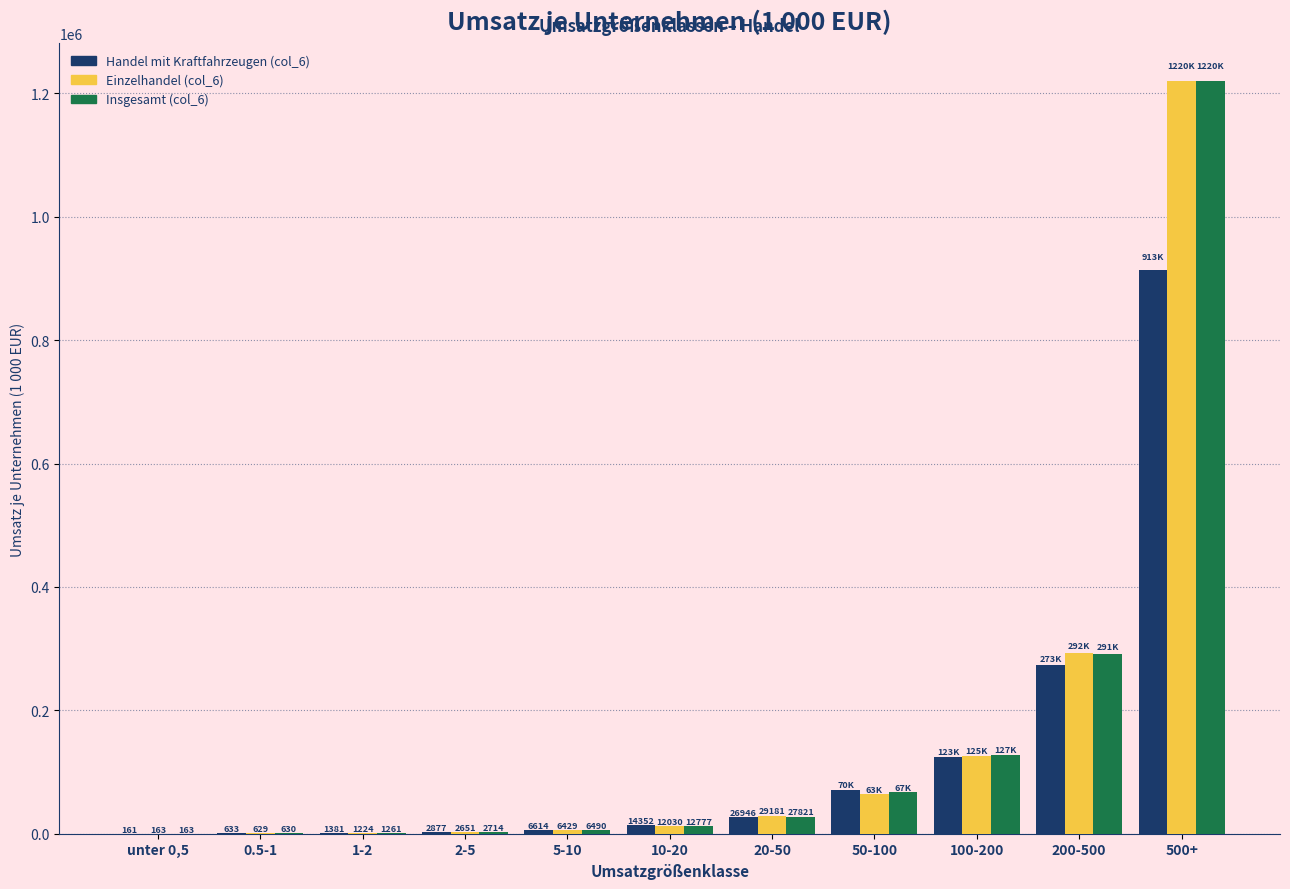

Reading right to left, list all the values displayed in this chart.

Handel mit Kraftfahrzeugen (col_6): 500+=913981	200-500=273212	100-200=123996	50-100=70630	20-50=26946	10-20=14352	5-10=6614	2-5=2877	1-2=1381	0.5-1=633	unter 0,5=161
Einzelhandel (col_6): 500+=1220436	200-500=292963	100-200=125396	50-100=63926	20-50=29181	10-20=12030	5-10=6429	2-5=2651	1-2=1224	0.5-1=629	unter 0,5=163
Insgesamt (col_6): 500+=1220436	200-500=291813	100-200=127496	50-100=67378	20-50=27821	10-20=12777	5-10=6490	2-5=2714	1-2=1261	0.5-1=630	unter 0,5=163